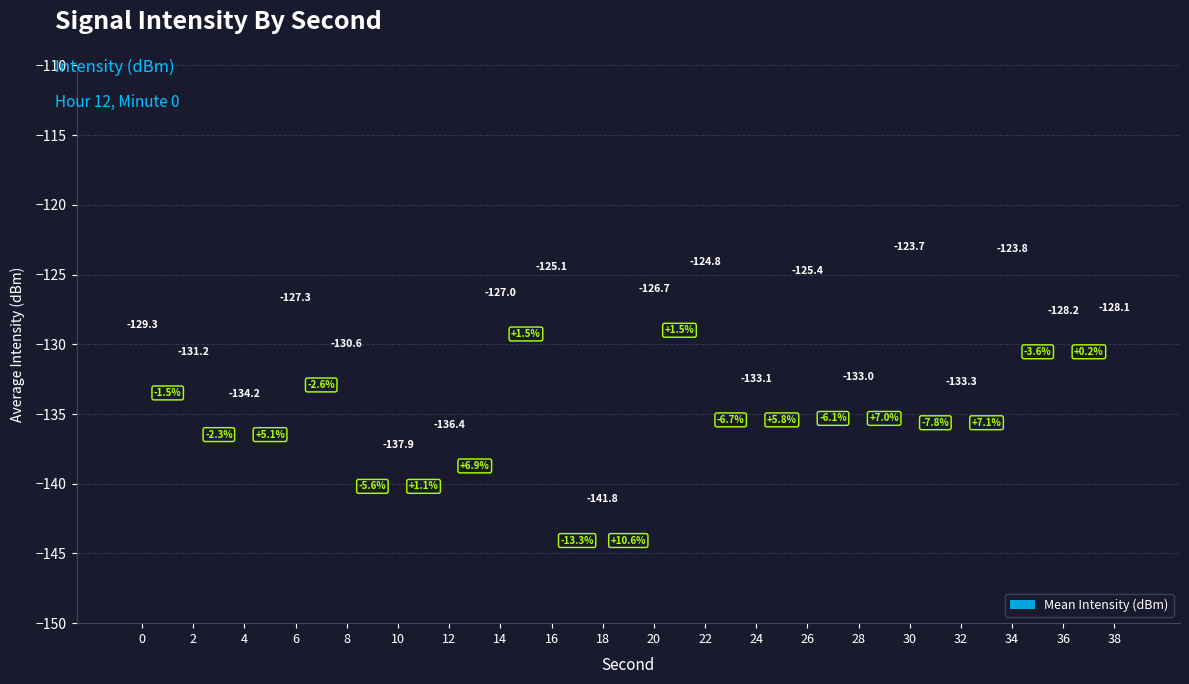

Between 32 and 12, which is larger?

32